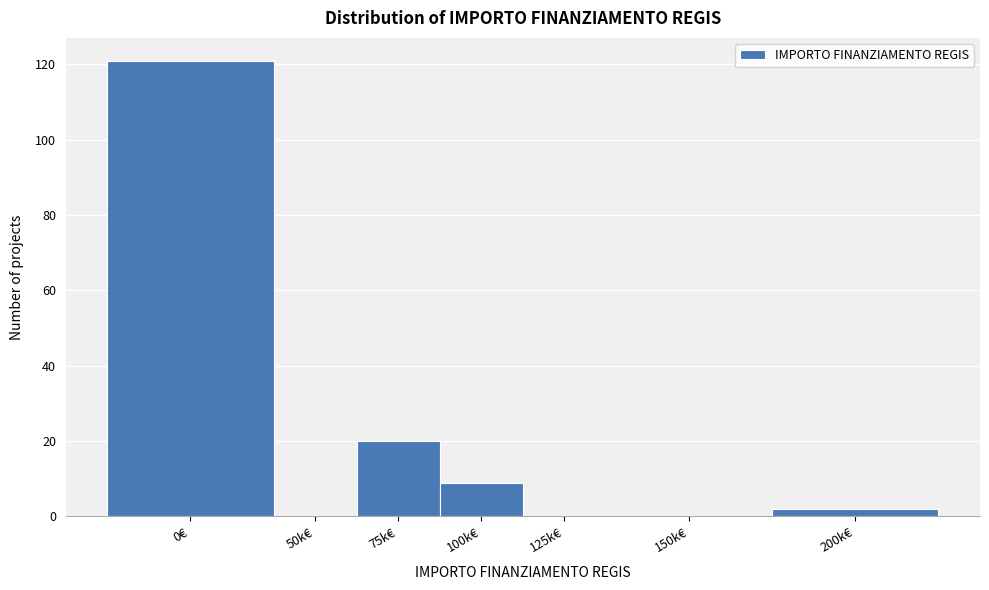

Reading left to right, list all the values displayed in this chart.

0€=121	50k€=0	75k€=20	100k€=9	125k€=0	150k€=0	200k€=2